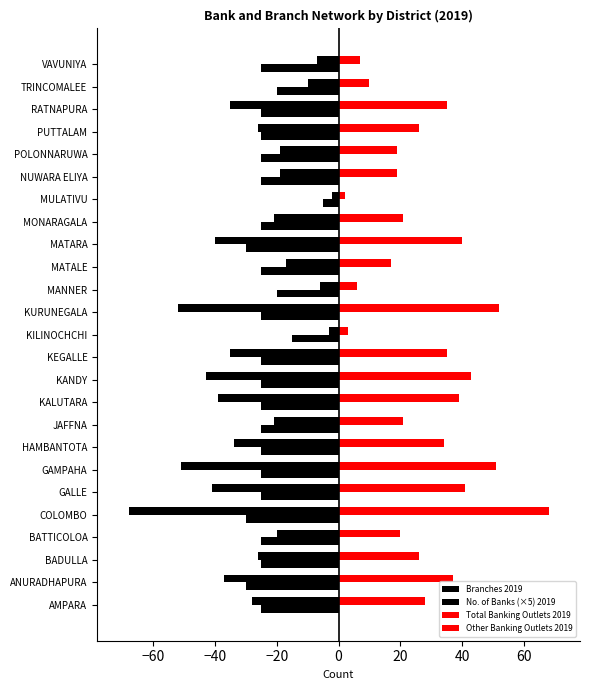

How many series are shown in this chart?

3